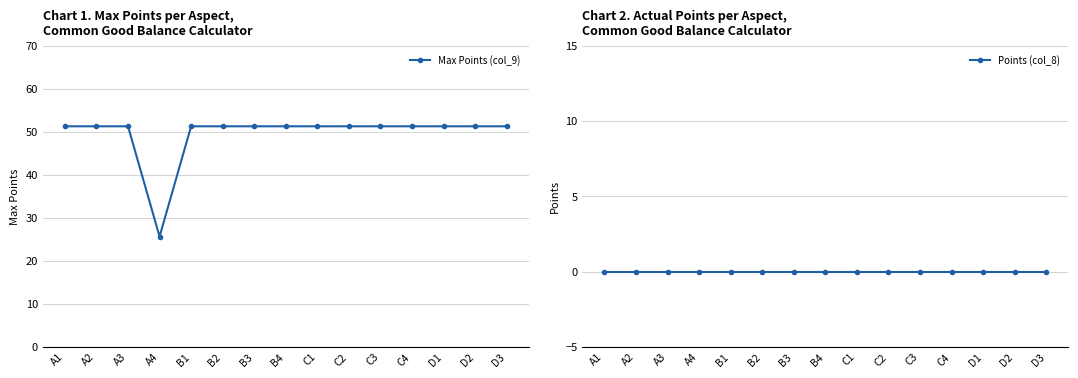

List the labels in order of Max Points (col_9) value, smallest first.

A4, A1, A2, A3, B1, B2, B3, B4, C1, C2, C3, C4, D1, D2, D3